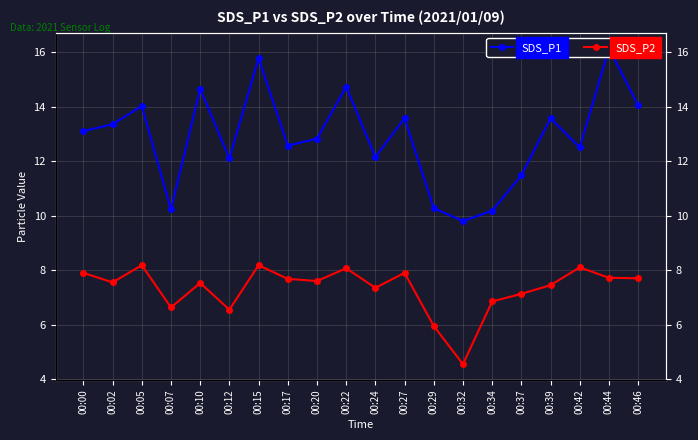

What is the average value of the SDS_P1 series?

12.9